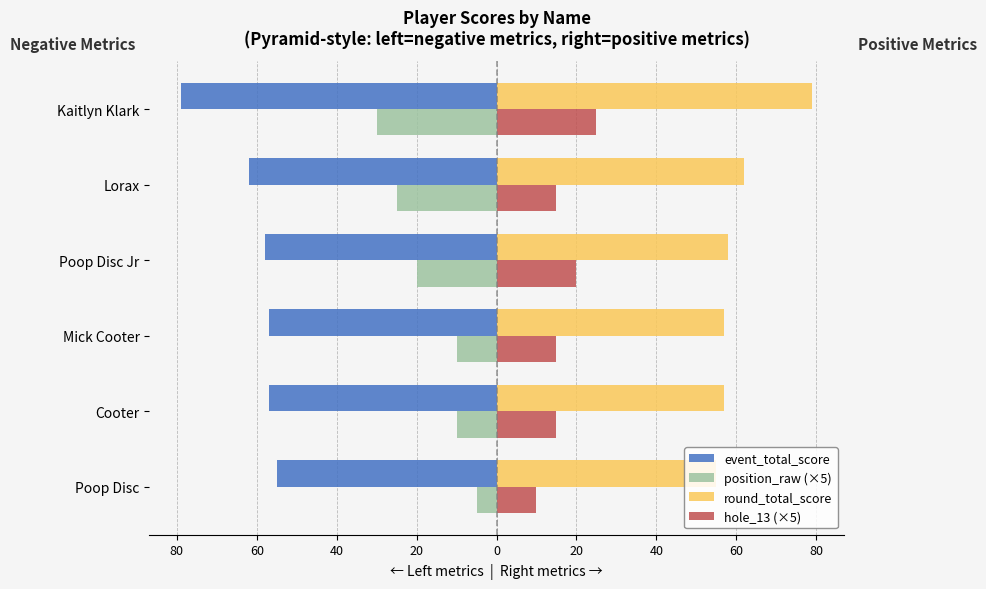

List the series in order of their peak value, highest first.

round_total_score, hole_13 (×5), position_raw (×5), event_total_score